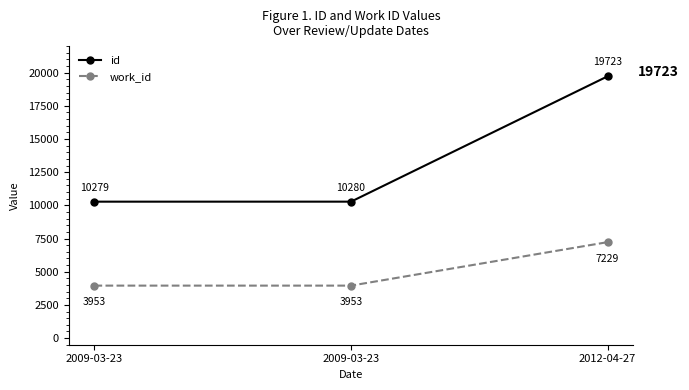

Does the chart have visible grid lines?

No